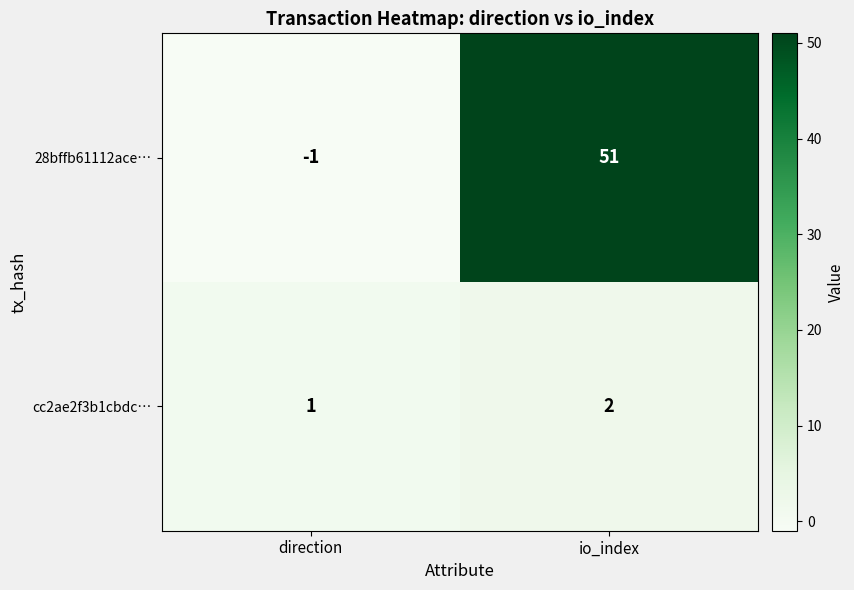

At which label does cc2ae2f3b1cbdc… reach its minimum?

direction